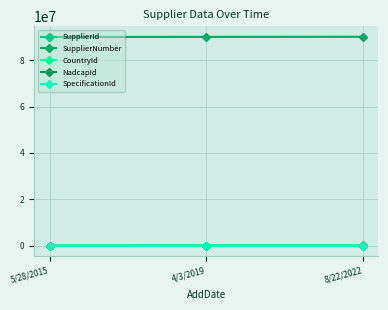

True or false: CountryId has a value of 268 at 5/28/2015.

True